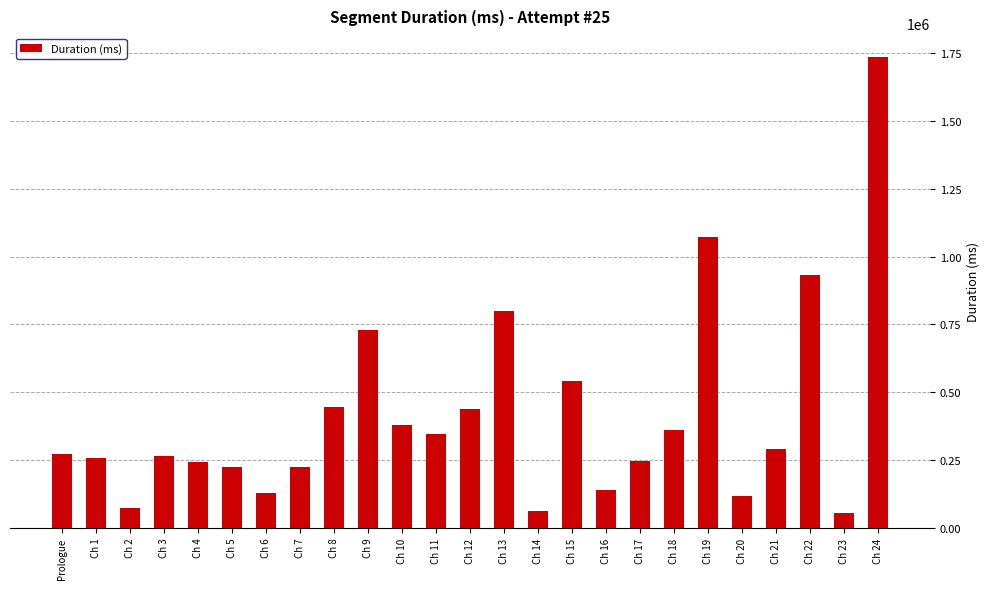

What is the difference between the maximum and second lowest values?

1673334